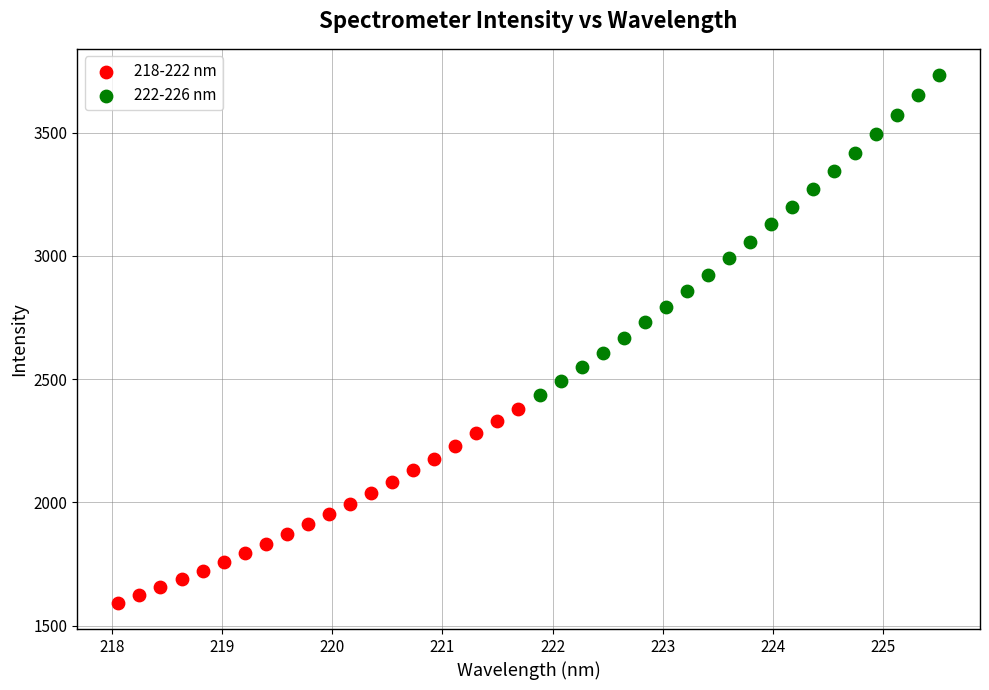

Which series reaches the maximum Y coordinate?

222-226 nm